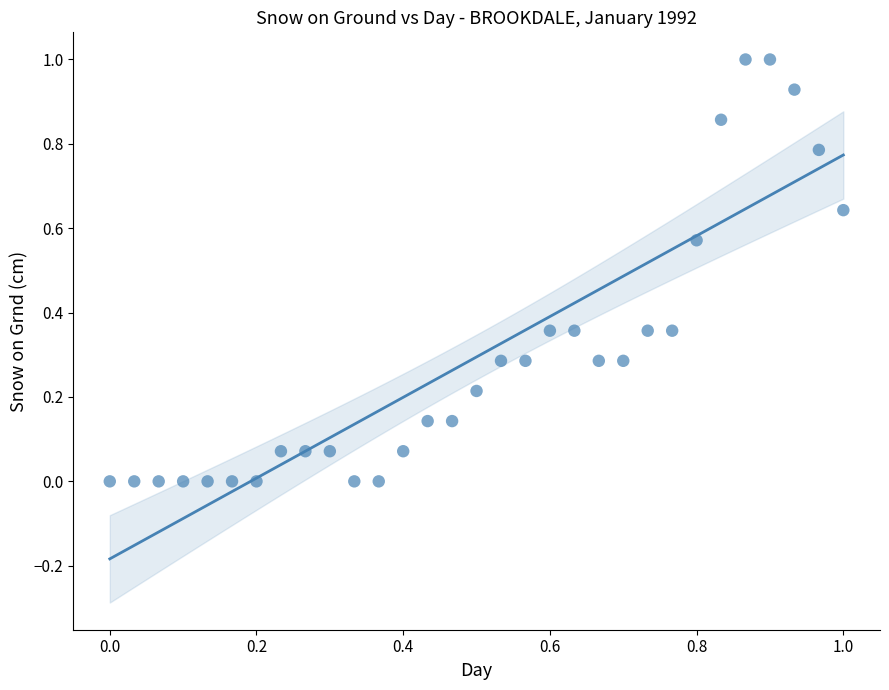

What is the range of X values (max minus min)?

1.0